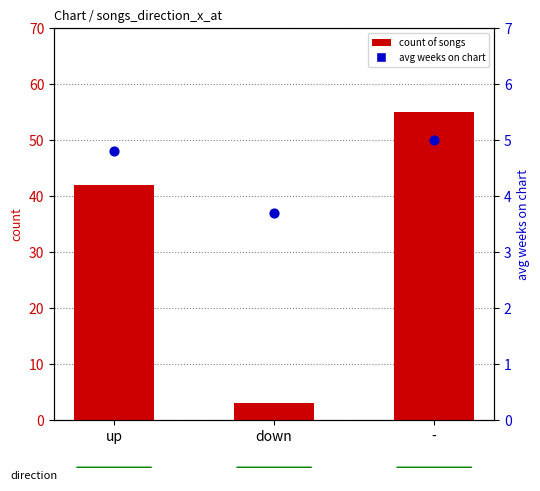

Is the value of avg weeks on chart at down greater than the value of count of songs at up?

No